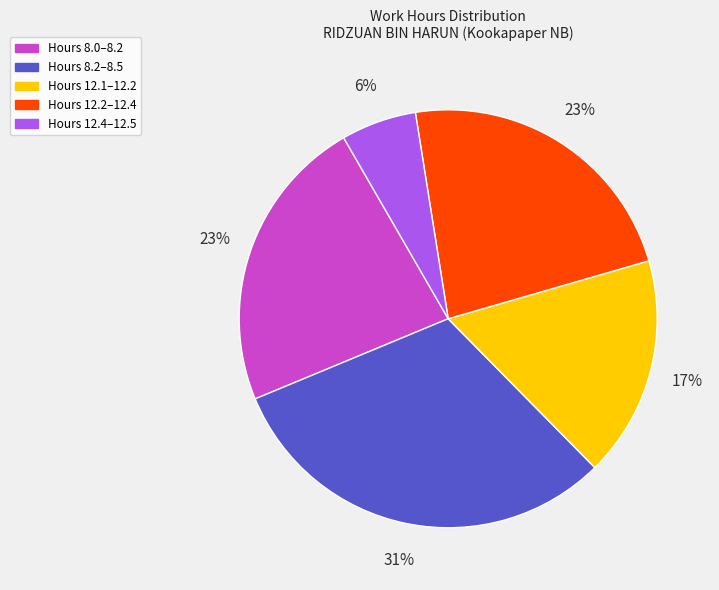

Which has a higher value, Hours 12.1–12.2 or Hours 8.0–8.2?

Hours 8.0–8.2